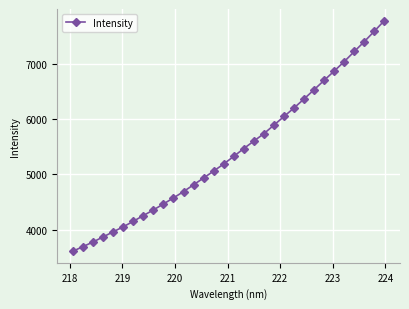

Reading right to left, what are all the values shown in this chart?

7777.5	7585.3	7397.6	7218.6	7036.4	6865.7	6698.6	6529.0	6362.4	6199.3	6045.3	5889.4	5734.9	5601.0	5466.1	5324.8	5187.3	5059.7	4934.4	4811.8	4688.2	4574.3	4464.9	4356.4	4255.2	4151.3	4052.0	3961.2	3869.9	3777.6	3694.7	3611.2